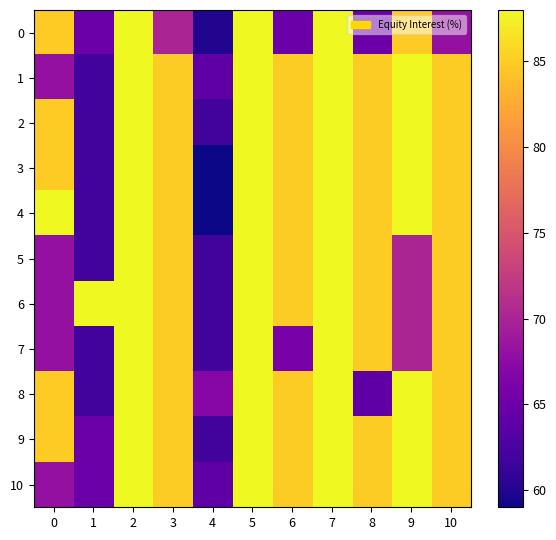

Rank the series by their maximum value, from highest to lowest.

0, 1, 2, 3, 4, 5, 6, 7, 8, 9, 10